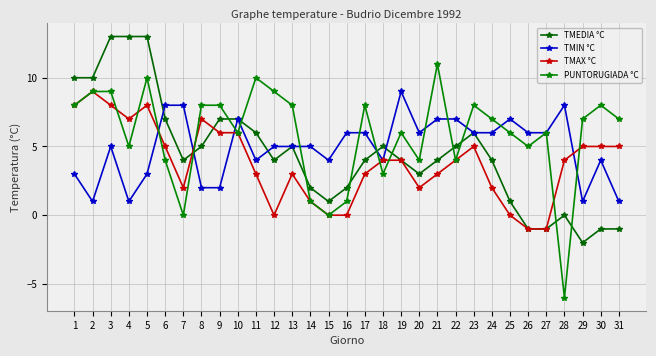

True or false: TMAX °C has a value of 8 at 3.

True